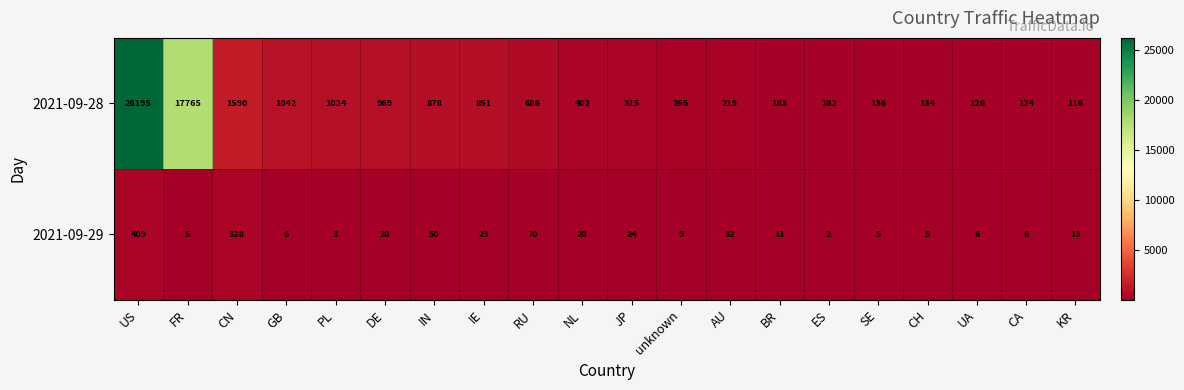

What is the total value across all series at UA?

132